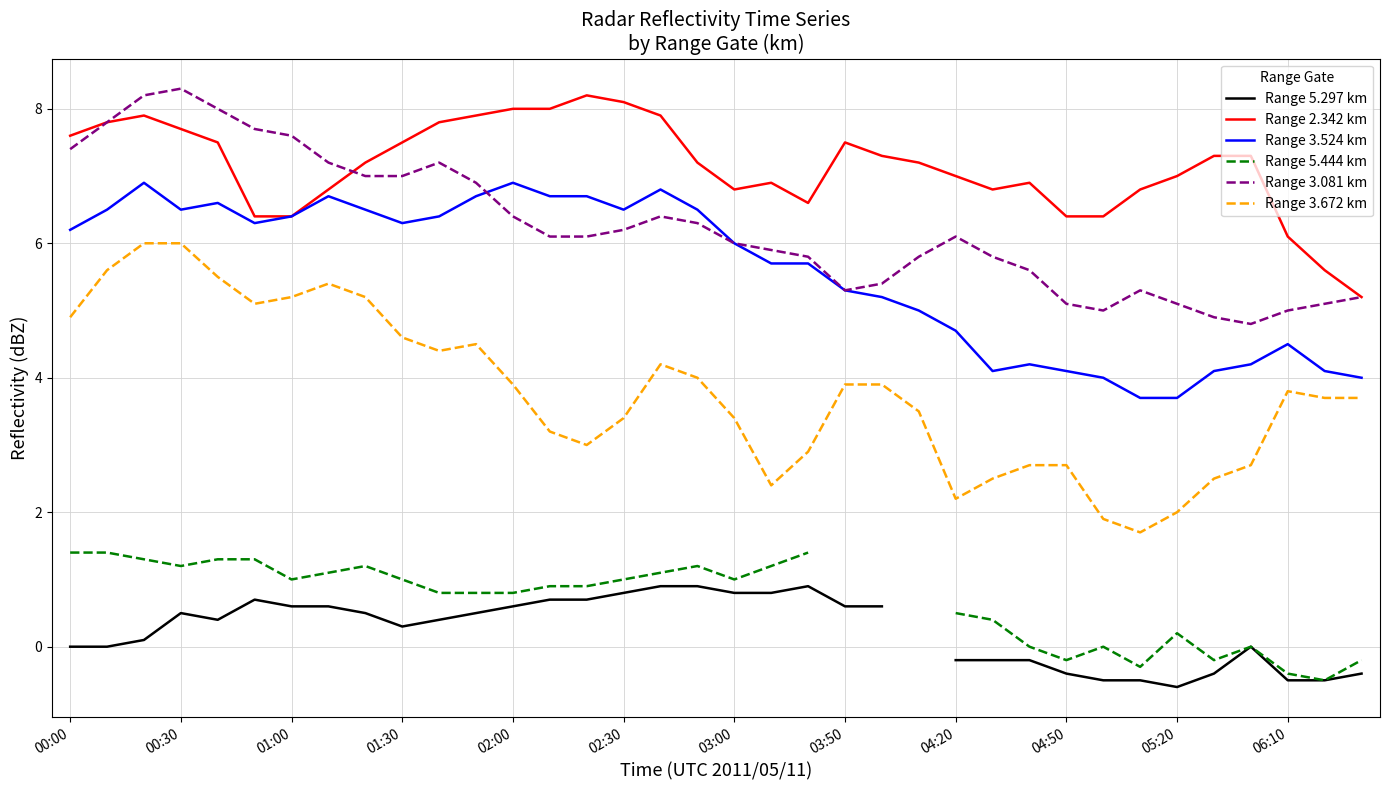

True or false: Range 5.297 km and Range 2.342 km intersect in this chart.

False